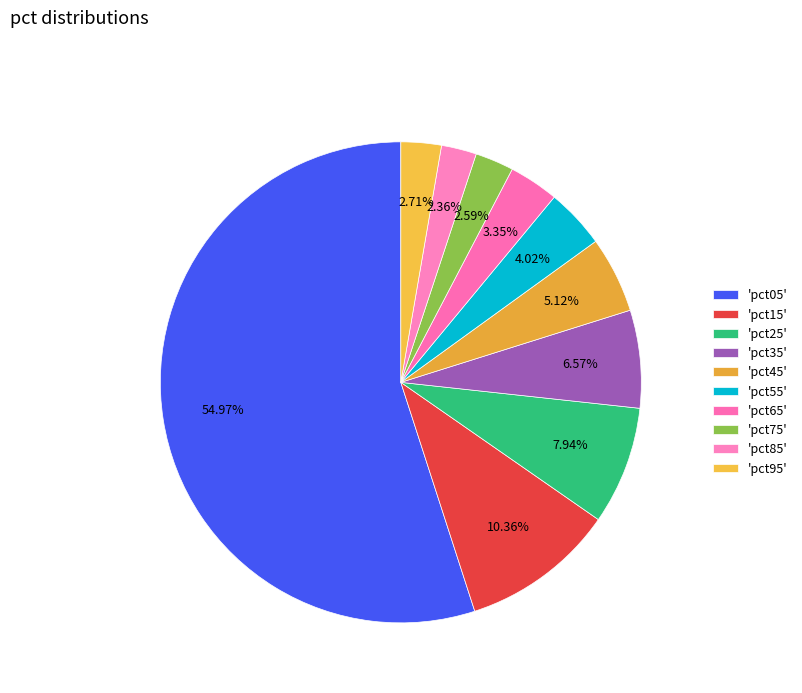

Count the number of slices in the pie.

10